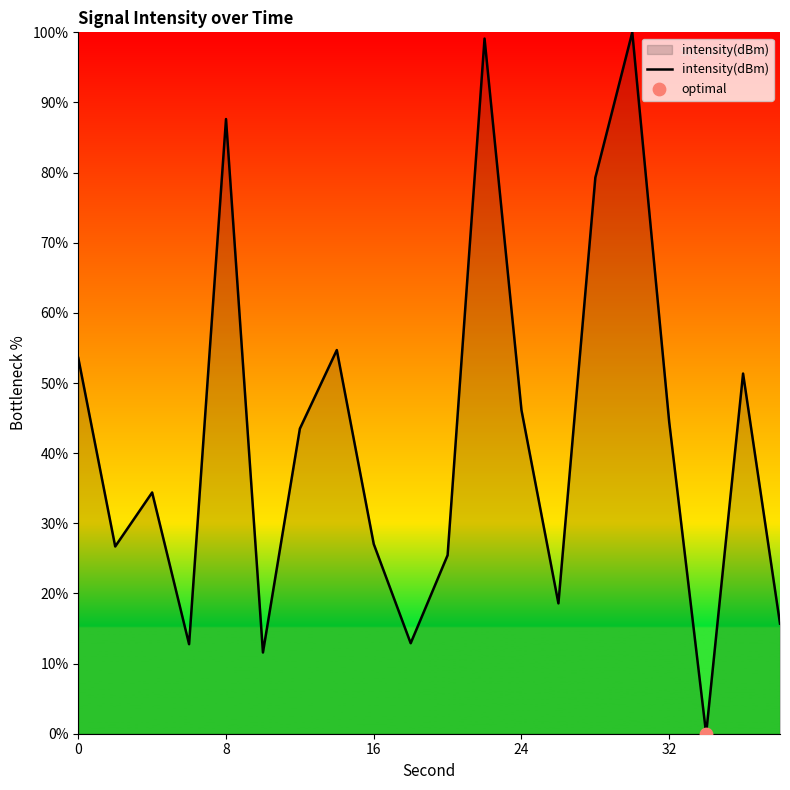

What is the maximum value shown in the chart?

100.0